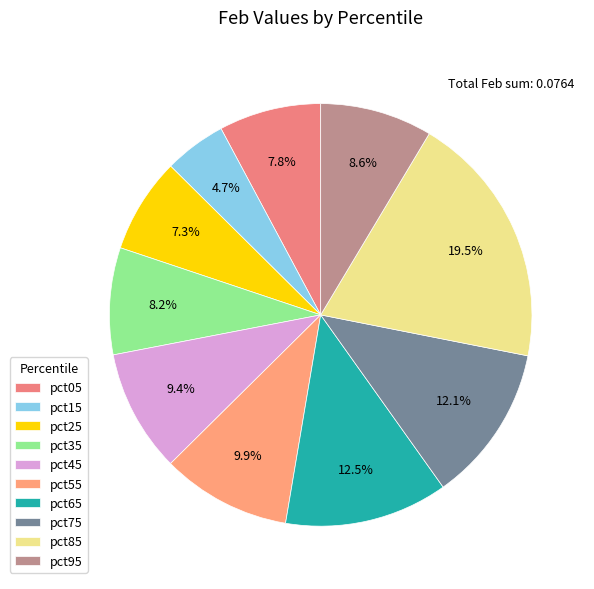

Rank the categories by value from highest to lowest.

pct85, pct65, pct75, pct55, pct45, pct95, pct35, pct05, pct25, pct15